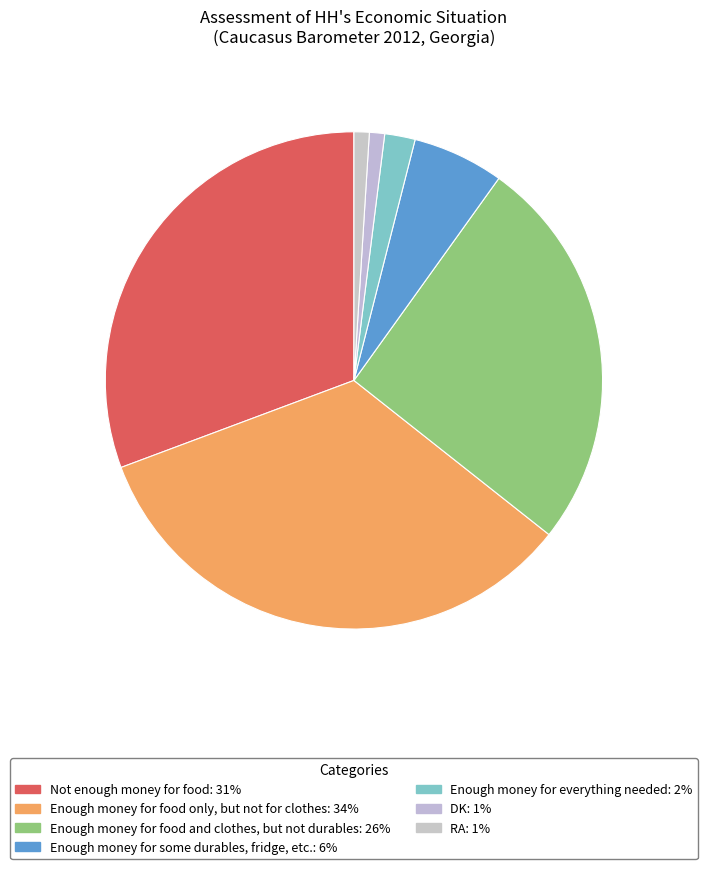

How many slices are in this pie chart?

7